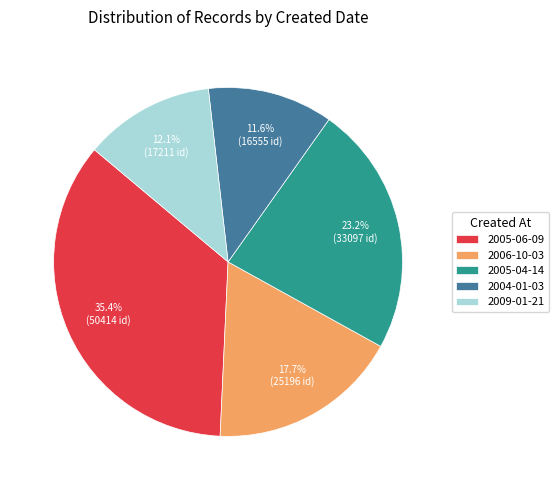

True or false: 2006-10-03 accounts for 1% of the total.

False